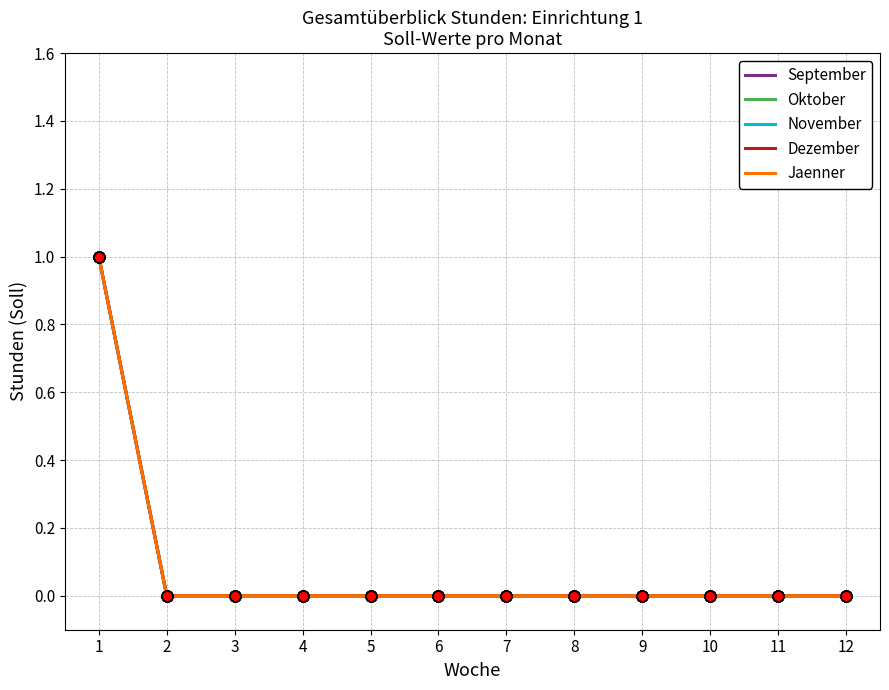

At how many categories does at least one series exceed 0?

1